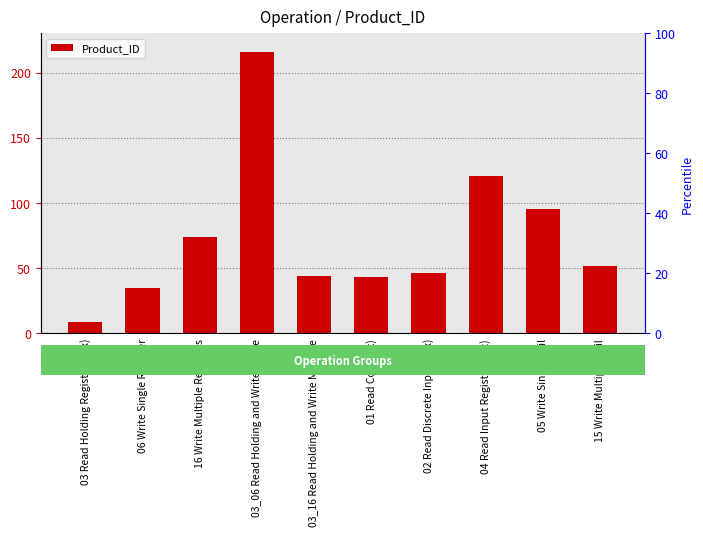

Reading right to left, what are all the values shown in this chart?

52	95	121	46	43	44	216	74	35	9